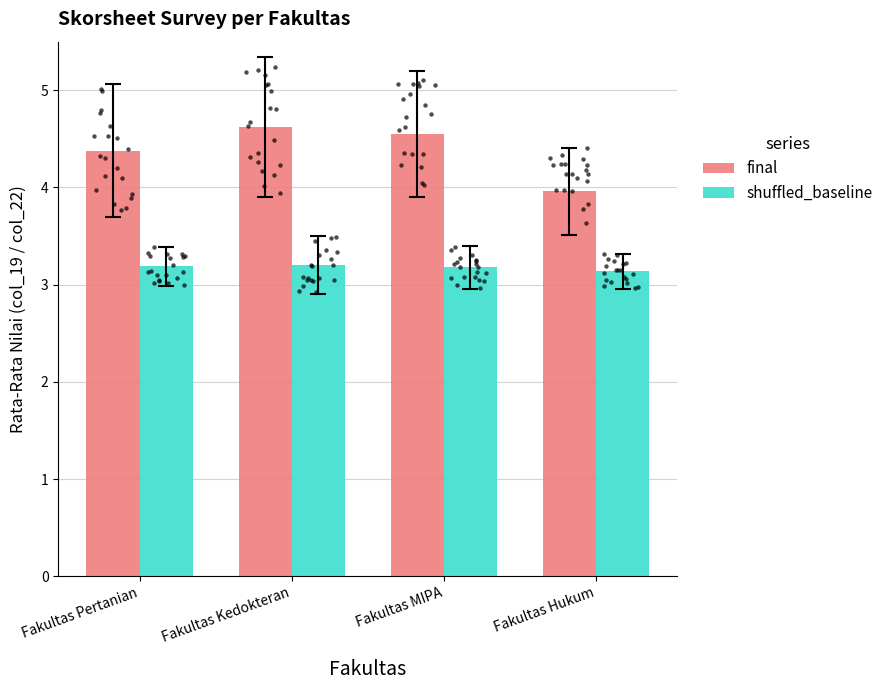

Which series has the largest total across all categories?

final